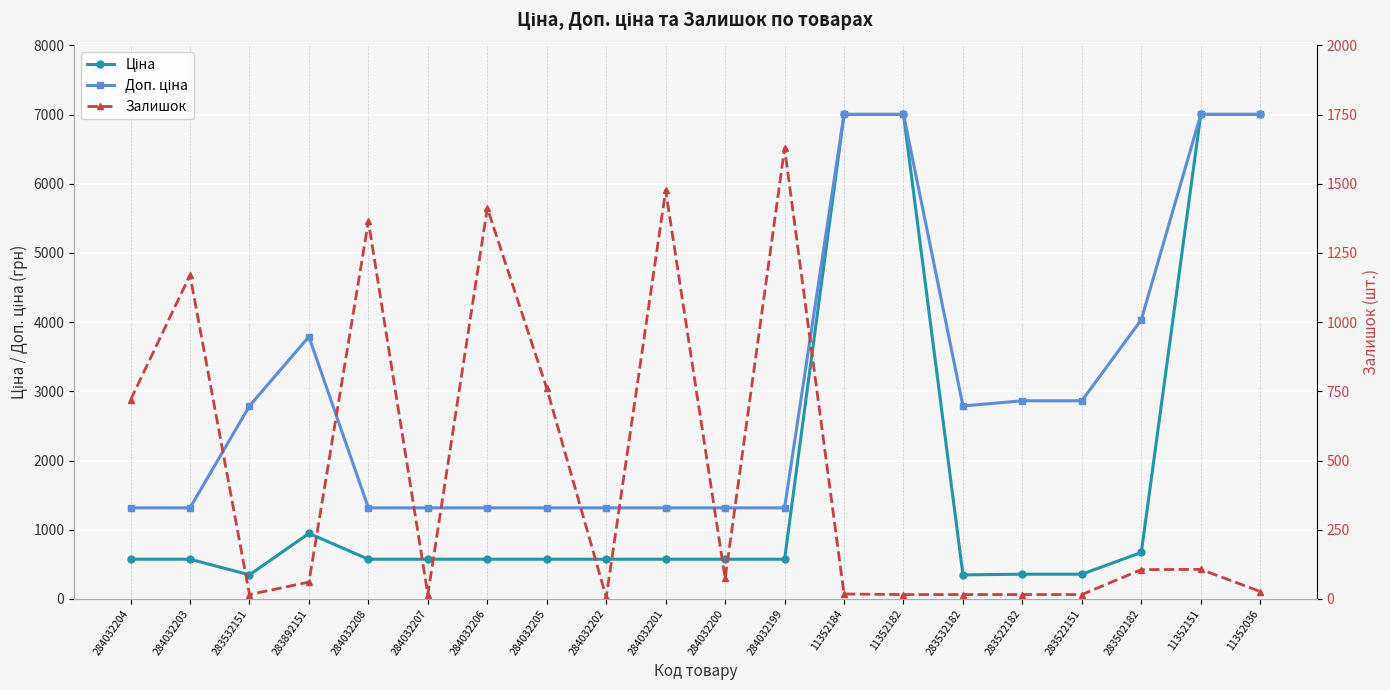

Which category has the highest value across all series?

11352184